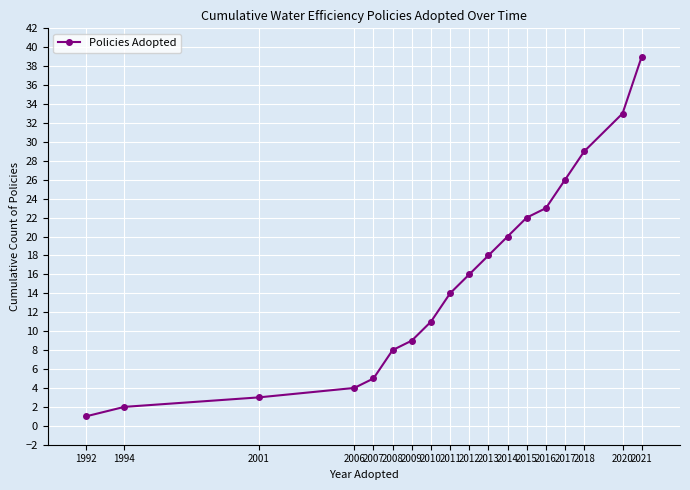

Rank the categories by value from highest to lowest.

2021, 2020, 2018, 2017, 2016, 2015, 2014, 2013, 2012, 2011, 2010, 2009, 2008, 2007, 2006, 2001, 1994, 1992